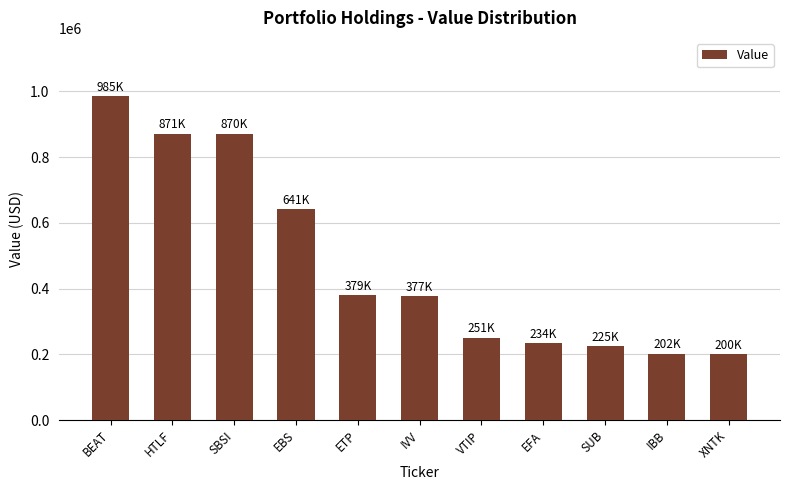

True or false: the data shows 641000 at EBS.

True